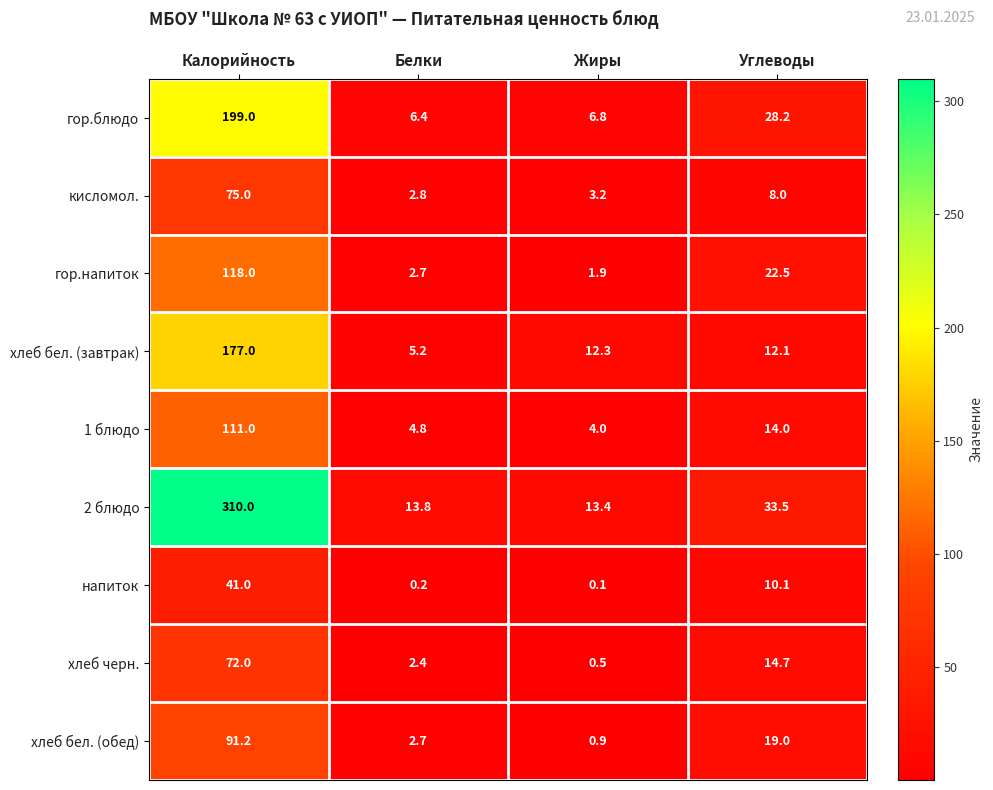

True or false: кисломол. has a value of 2.8 at Белки.

True